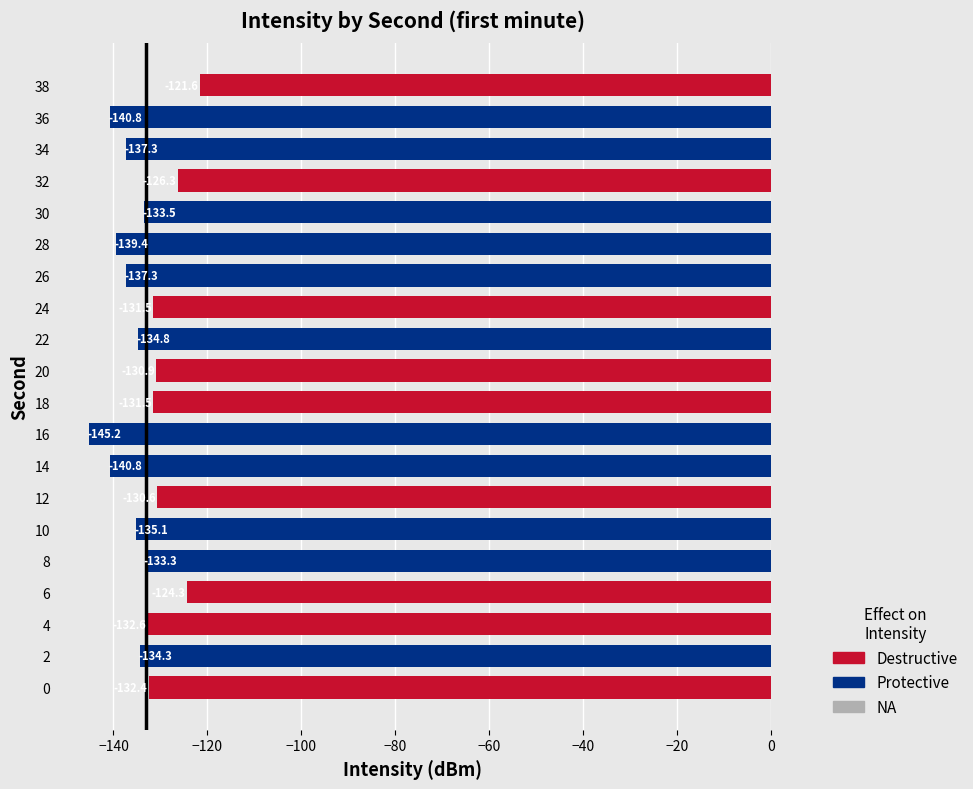

What is the approximate value at 32?

-126.3